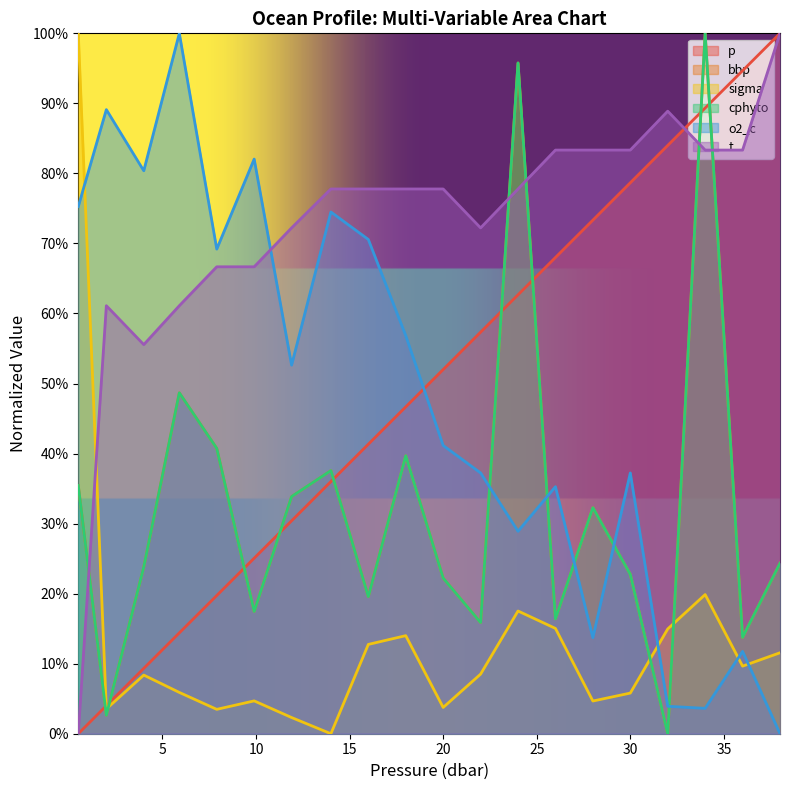

Rank the series by their maximum value, from highest to lowest.

p, bbp, sigma, cphyto, o2_c, t